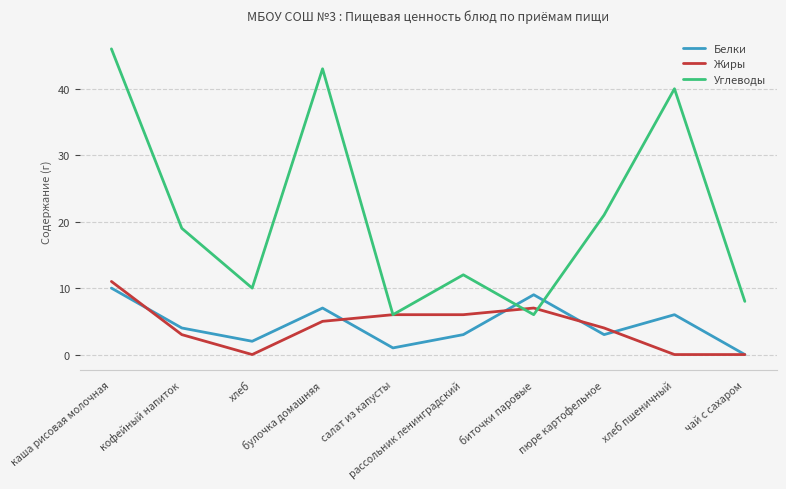

Which series has the largest range (max minus min)?

Углеводы